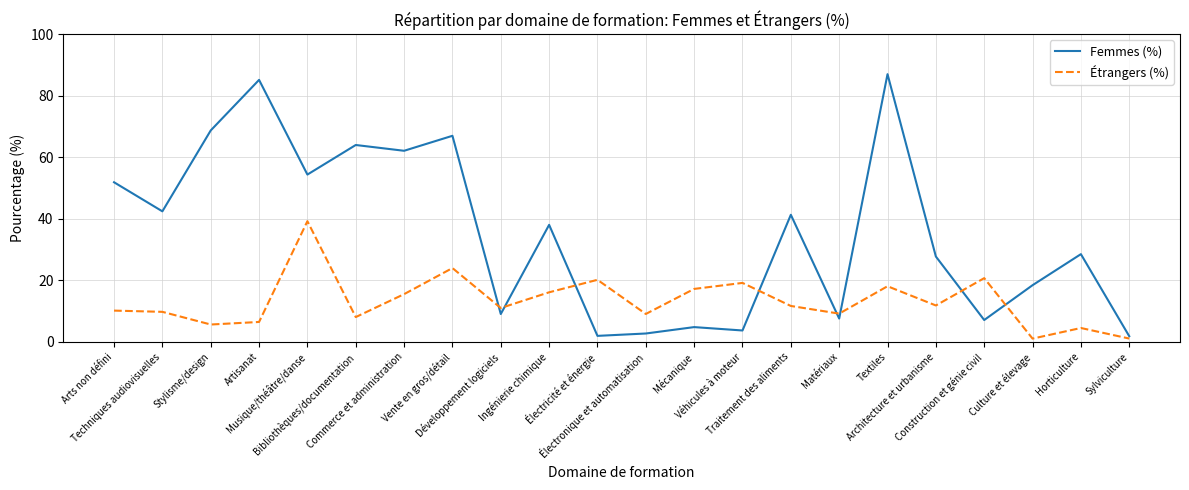

What position from the right is Culture et élevage?

3